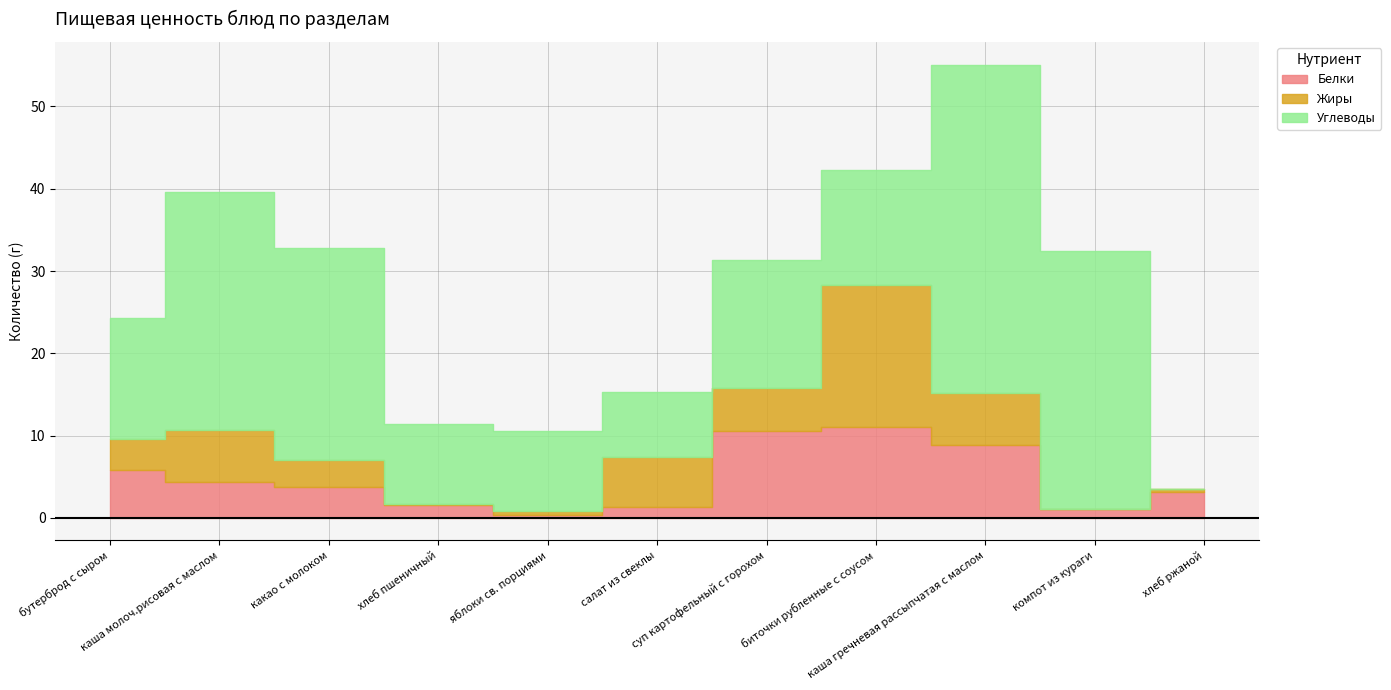

How many interior local valleys does the Жиры series have?

3